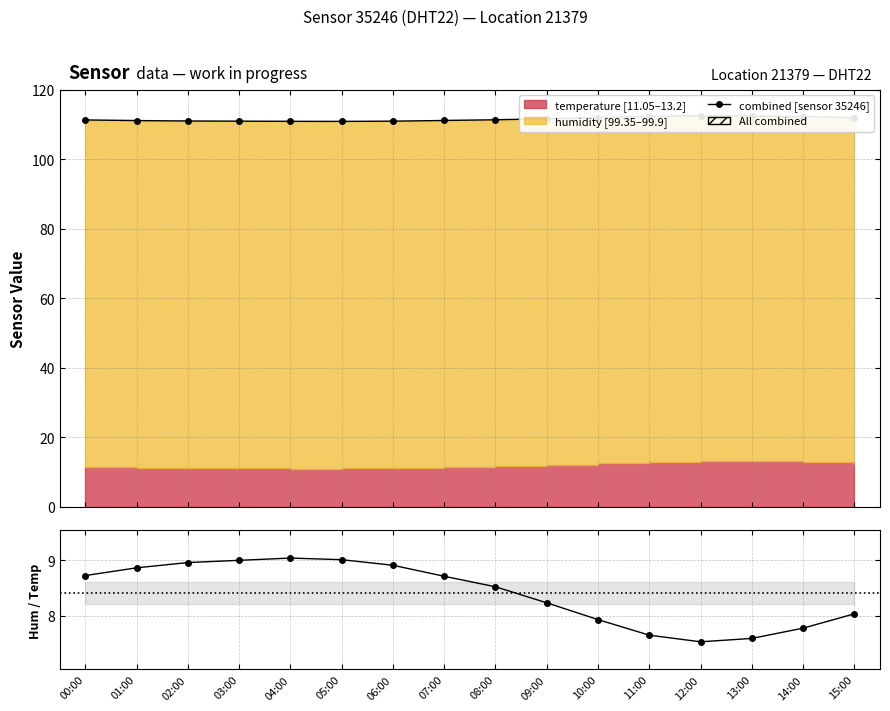

At which category does the chart reach its minimum across all series?

12:00